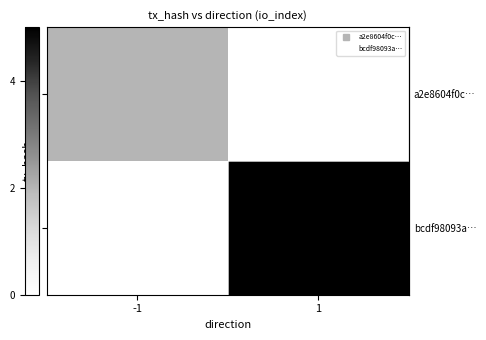

At 1, list the series in order from largest to smallest.

row_1, row_0